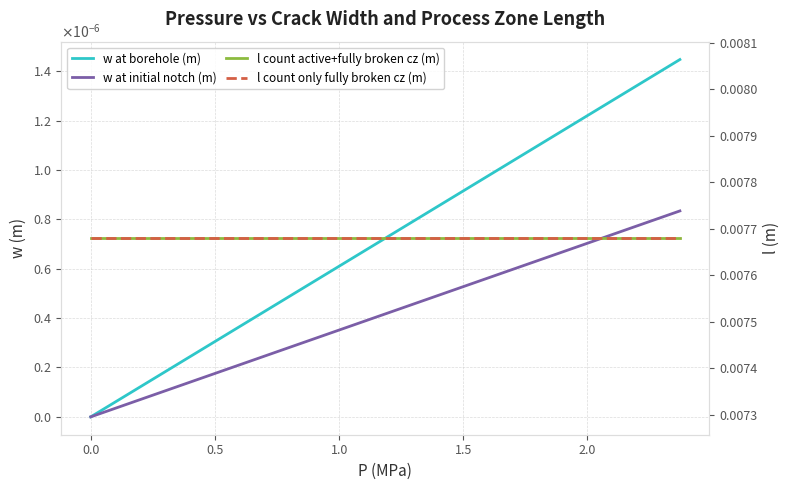

True or false: l count active+fully broken cz (m) and l count only fully broken cz (m) cross at least once.

False